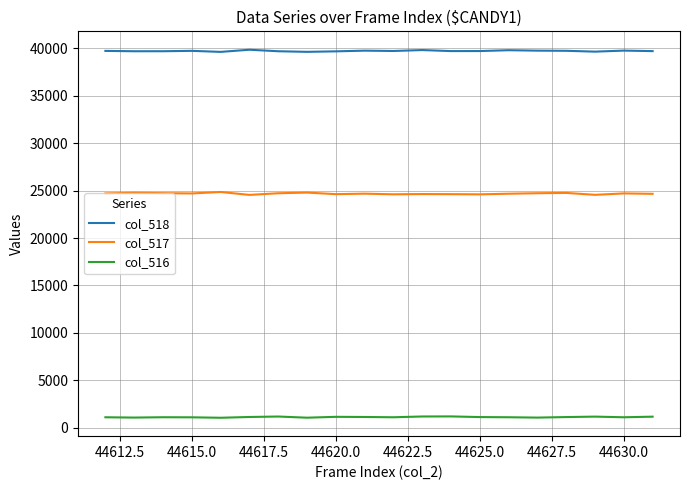

True or false: col_517 and col_518 intersect in this chart.

False